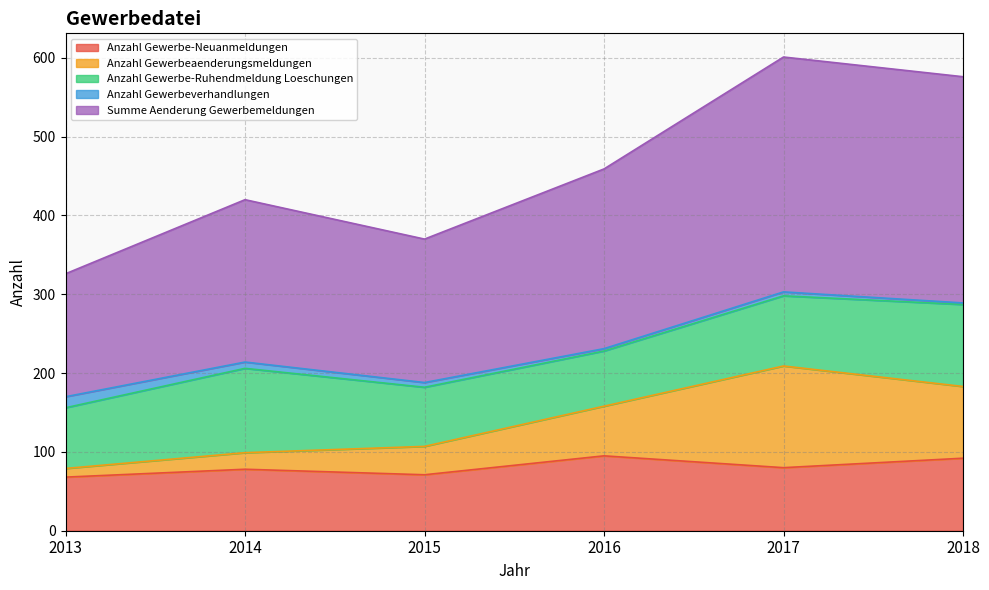

Where is the first local maximum for Summe Aenderung Gewerbemeldungen?

2014